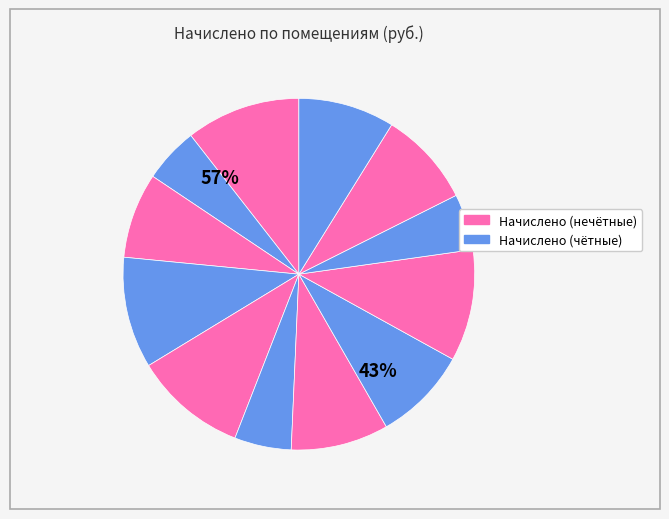

How many slices are in this pie chart?

12